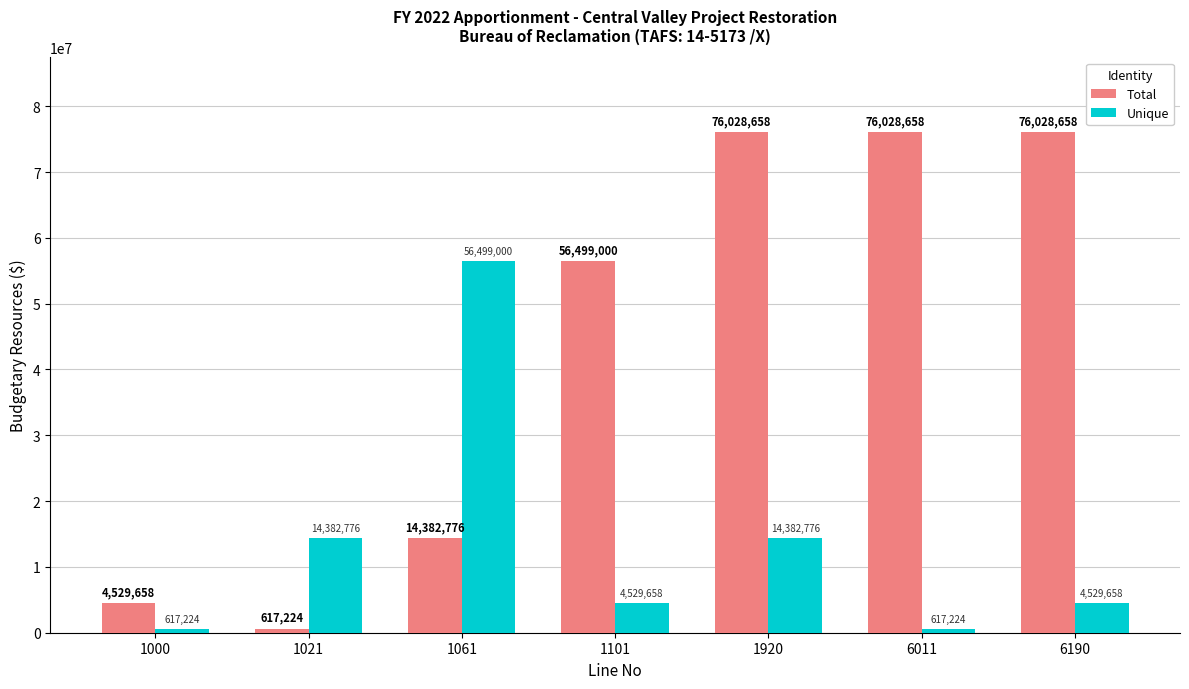

What is the maximum value shown in the chart?

76028658